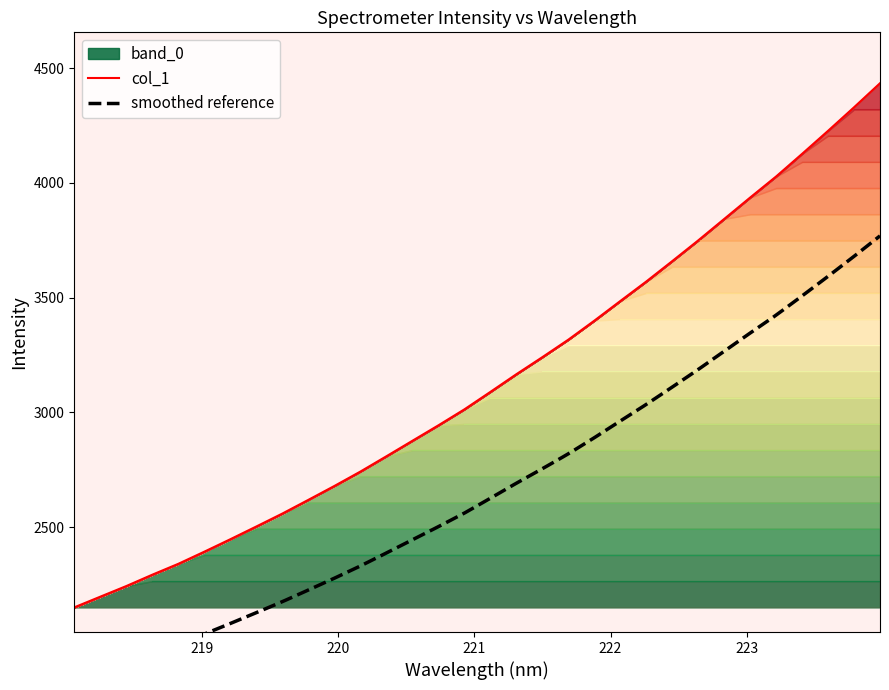

True or false: there are more than 1 points higher than both neighbors.

False